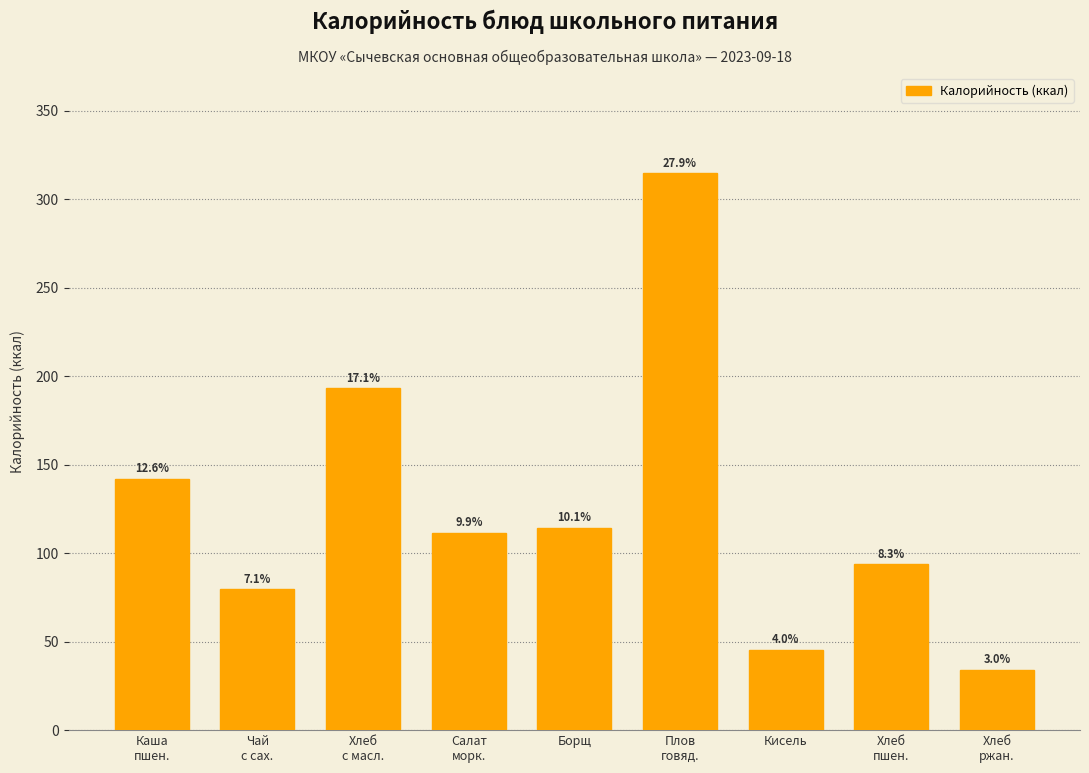

How many bars are there in total?

9